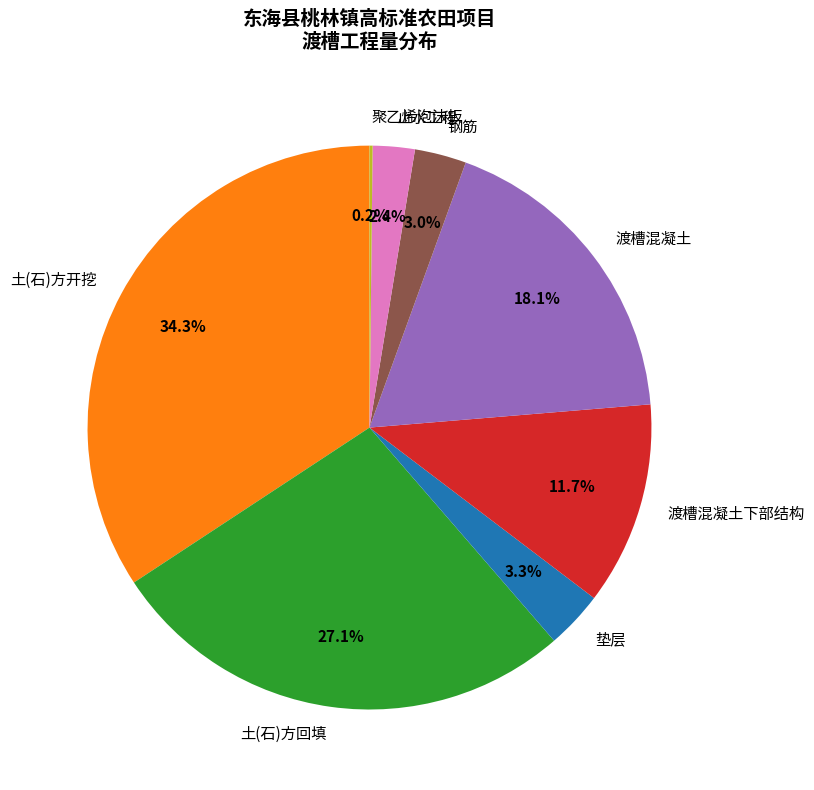

Is there a majority slice in this chart?

No